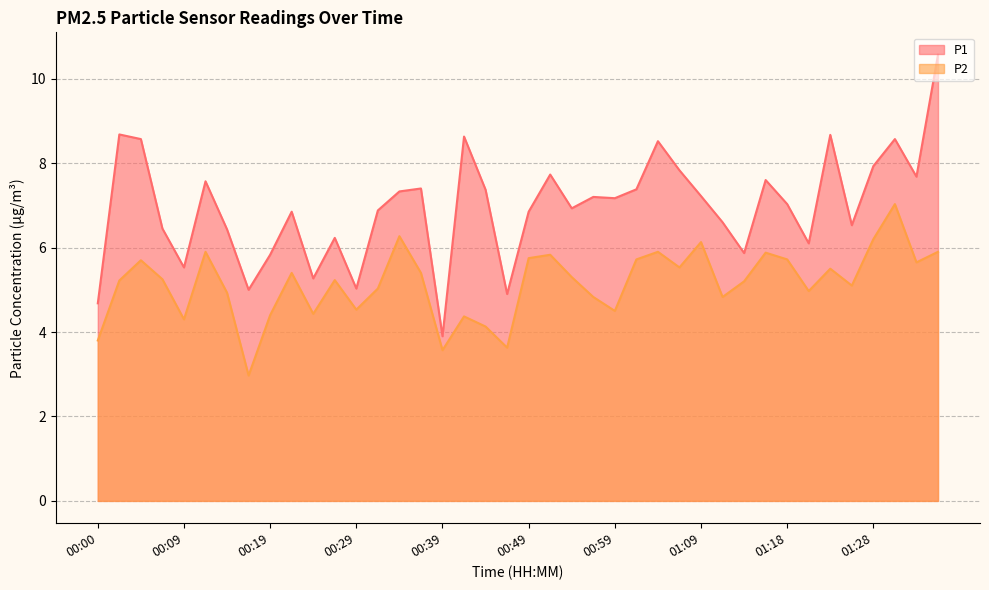

True or false: P2 and P1 cross at least once.

False